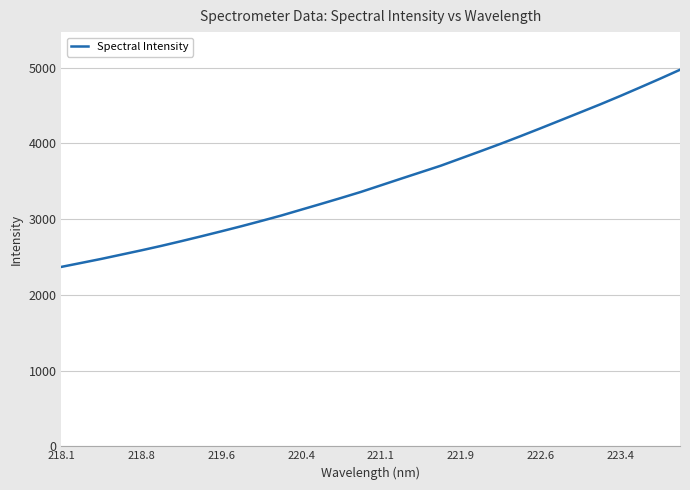

What is the difference between the maximum and minimum values?

2601.6